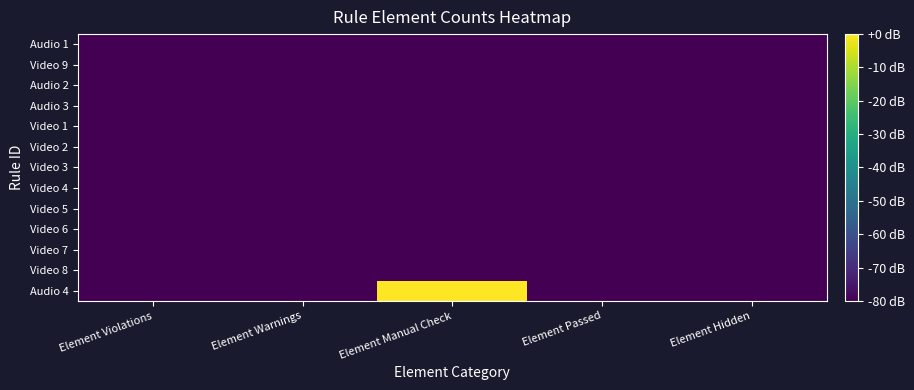

Rank the series by their maximum value, from lowest to highest.

Video 8, Video 7, Video 6, Video 5, Video 4, Video 3, Video 2, Video 1, Audio 3, Audio 2, Video 9, Audio 1, Audio 4